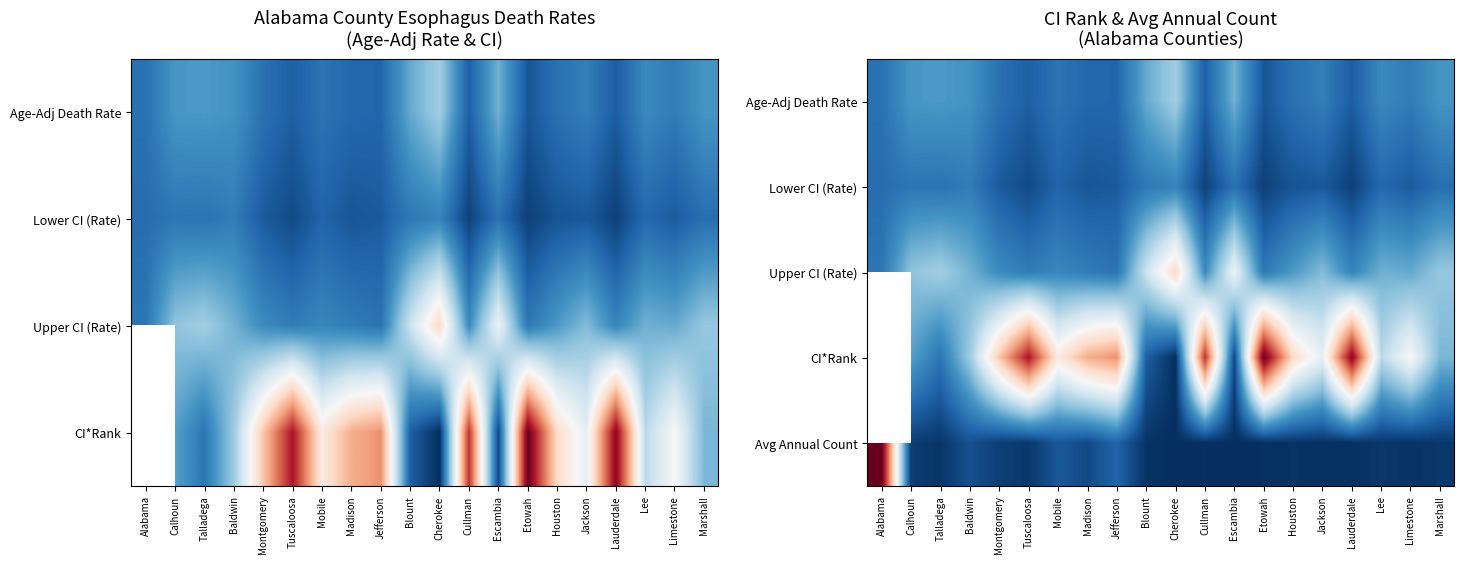

What is the total value across all series at Houston?

1.0